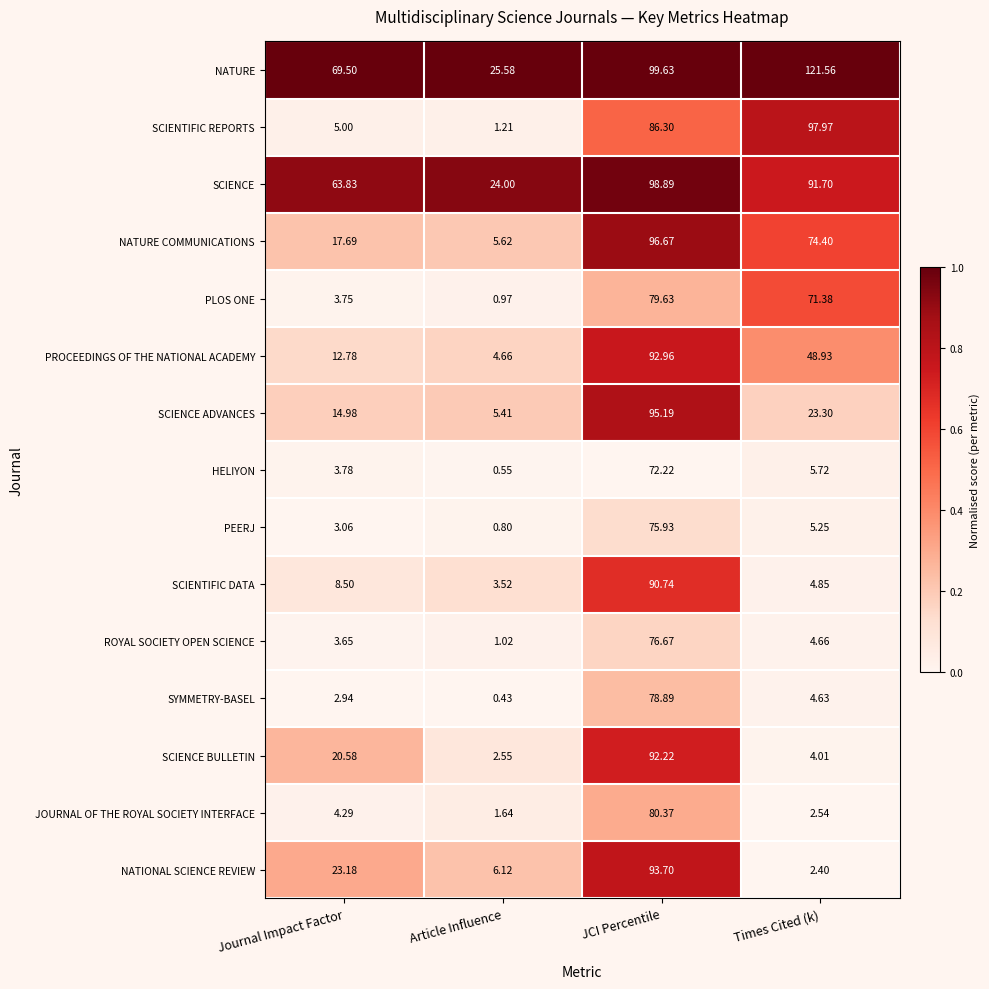

At which label does SCIENTIFIC REPORTS reach its peak?

Times Cited (k)